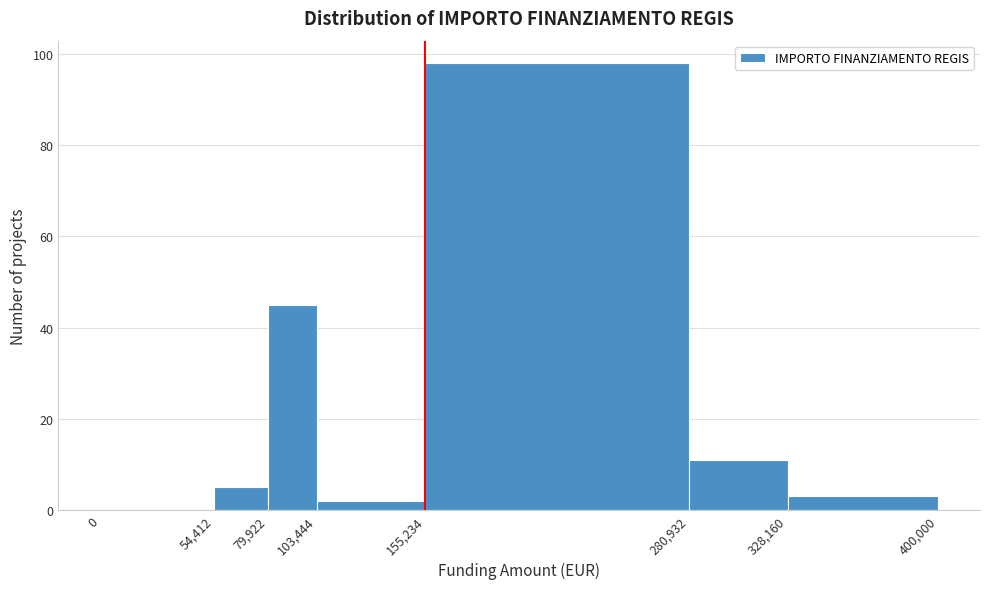

Reading left to right, transcribe this chart: for each bar, give the range it covers on the x-axis and its height. The values are not printed on the chart, so give them approximately, as read against the axis.

0 to 54,412: 0
54,412 to 79,922: 6
79,922 to 103,444: 46
103,444 to 155,234: 2
155,234 to 280,932: 98
280,932 to 328,160: 12
328,160 to 400,000: 4